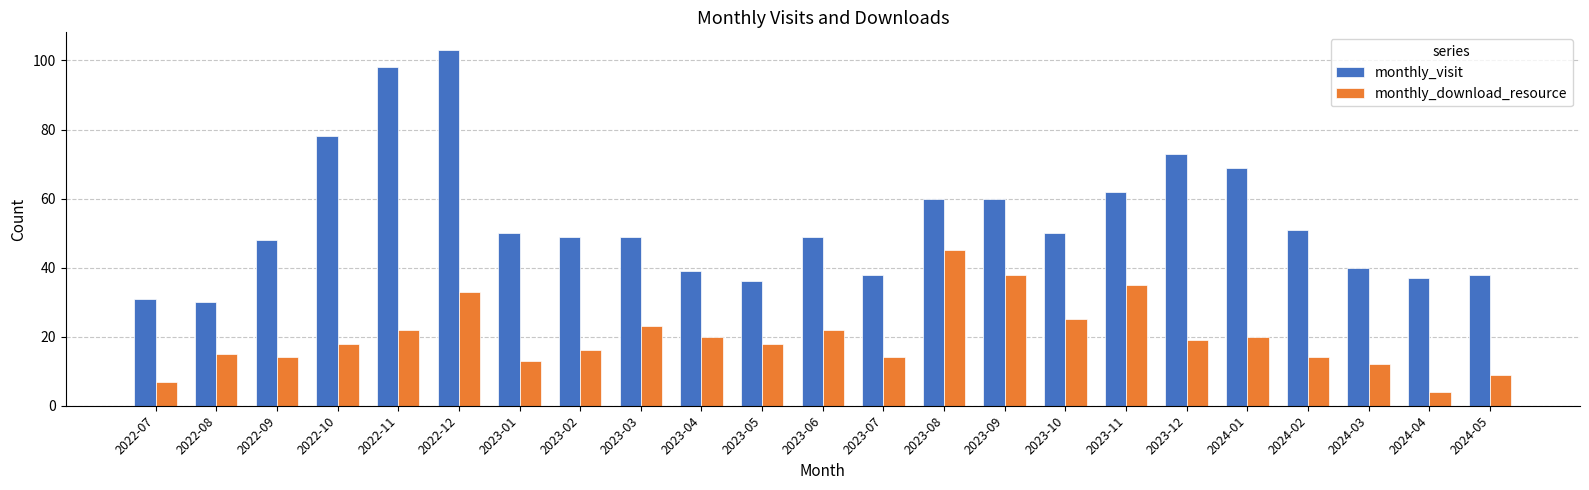

What is the difference between the maximum and minimum values in the monthly_visit series?

73